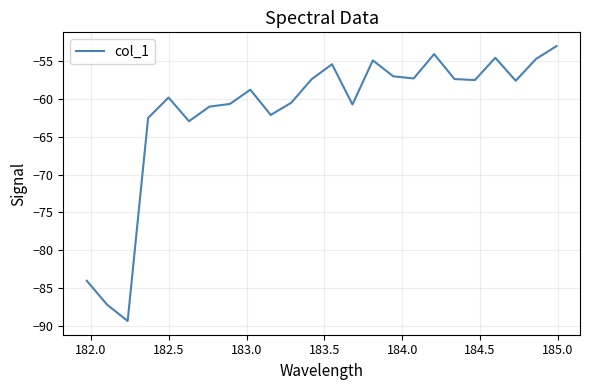

What is the maximum value shown in the chart?

-53.0